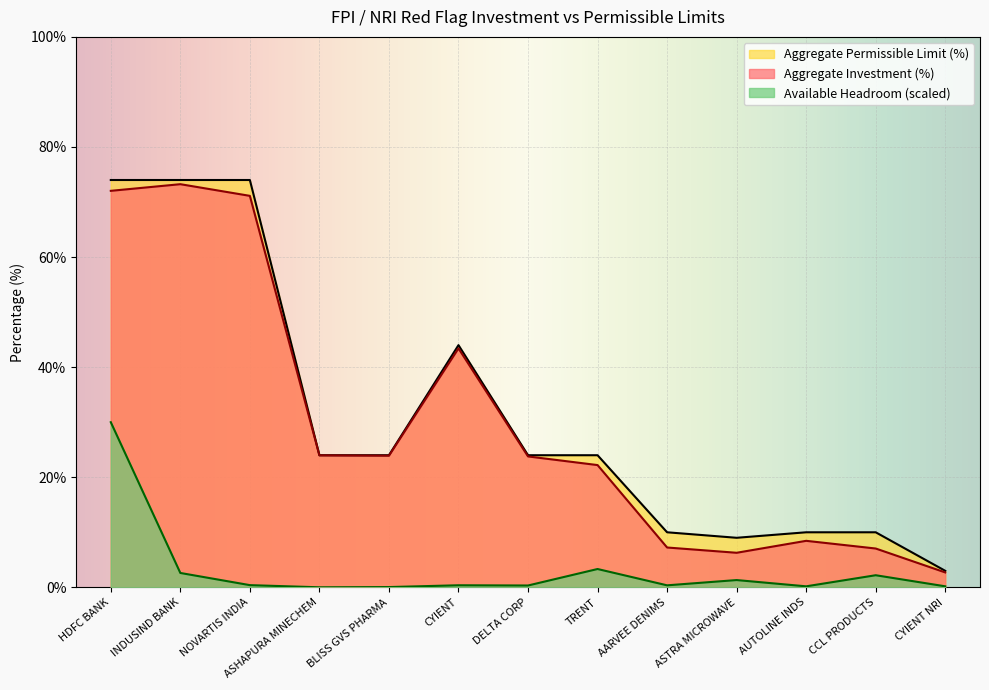

Reading right to left, extract all data points from this chart.

Aggregate Investment (%): CYIENT NRI=2.7	CCL PRODUCTS=7.1	AUTOLINE INDS=8.4	ASTRA MICROWAVE=6.3	AARVEE DENIMS=7.2	TRENT=22.2	DELTA CORP=23.8	CYIENT=43.4	BLISS GVS PHARMA=23.9	ASHAPURA MINECHEM=24.0	NOVARTIS INDIA=71.1	INDUSIND BANK=73.2	HDFC BANK=72.0
Aggregate Permissible Limit (%): CYIENT NRI=3.0	CCL PRODUCTS=10.0	AUTOLINE INDS=10.0	ASTRA MICROWAVE=9.0	AARVEE DENIMS=10.0	TRENT=24.0	DELTA CORP=24.0	CYIENT=44.0	BLISS GVS PHARMA=24.0	ASHAPURA MINECHEM=24.0	NOVARTIS INDIA=74.0	INDUSIND BANK=74.0	HDFC BANK=74.0
Available Headroom (normalized): CYIENT NRI=0.2	CCL PRODUCTS=2.2	AUTOLINE INDS=0.2	ASTRA MICROWAVE=1.3	AARVEE DENIMS=0.4	TRENT=3.3	DELTA CORP=0.3	CYIENT=0.4	BLISS GVS PHARMA=0.0	ASHAPURA MINECHEM=0.0	NOVARTIS INDIA=0.4	INDUSIND BANK=2.6	HDFC BANK=30.0